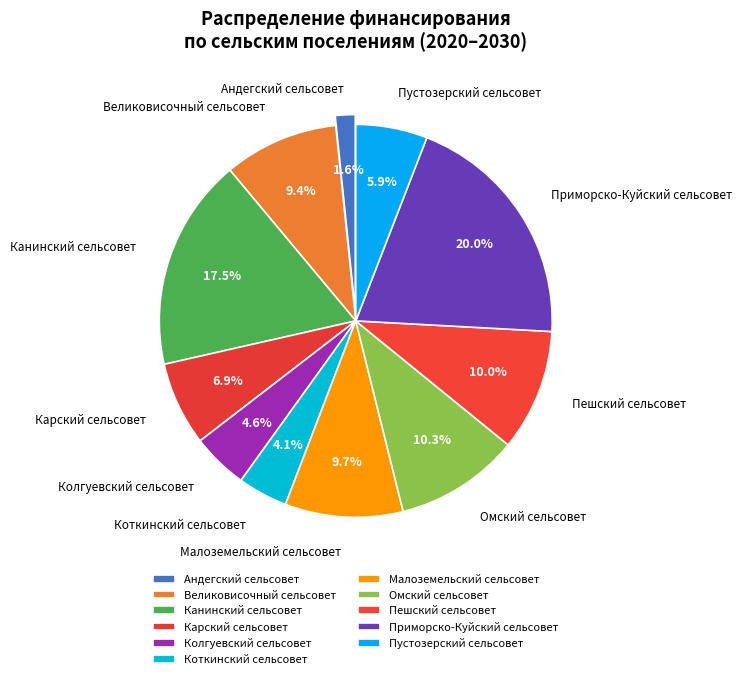

What is the ratio of the value at Пустозерский сельсовет to the value at Колгуевский сельсовет?

1.3